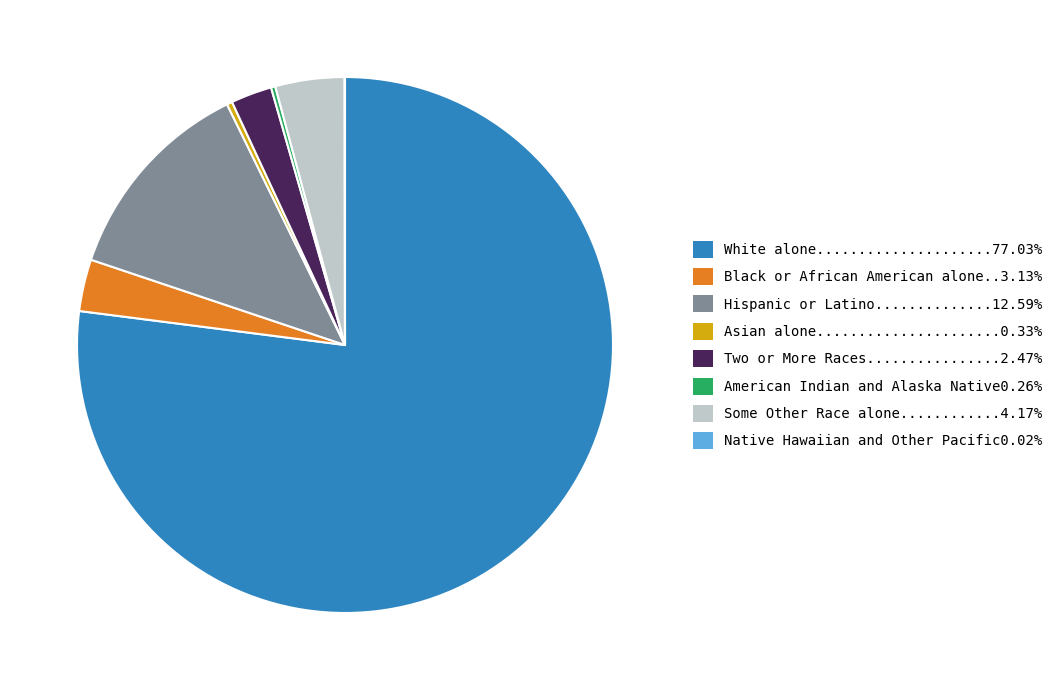

Is there a majority slice in this chart?

Yes